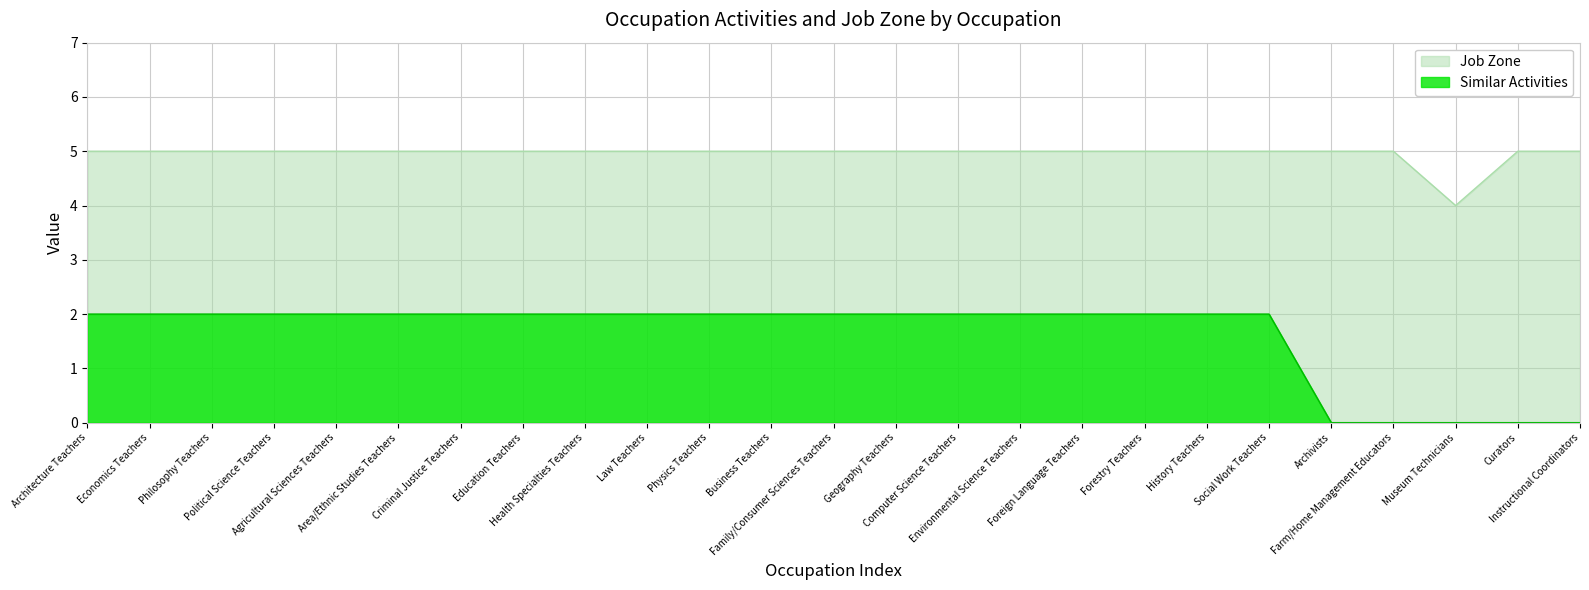

Reading left to right, transcribe all the data shown in this chart.

Similar Activities: 2	2	2	2	2	2	2	2	2	2	2	2	2	2	2	2	2	2	2	2	0	0	0	0	0
Job Zone: 5	5	5	5	5	5	5	5	5	5	5	5	5	5	5	5	5	5	5	5	5	5	4	5	5